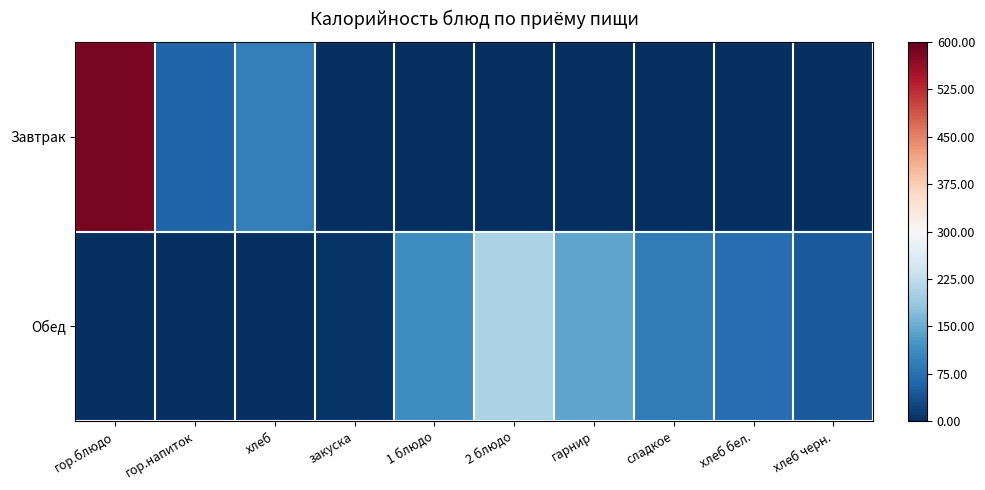

At which category is the sum across all series the highest?

гор.блюдо